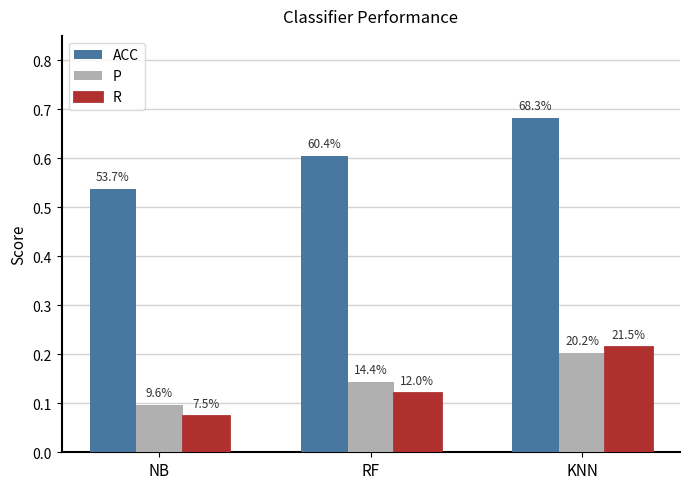

What is the difference between the maximum and minimum values in the P series?

0.1